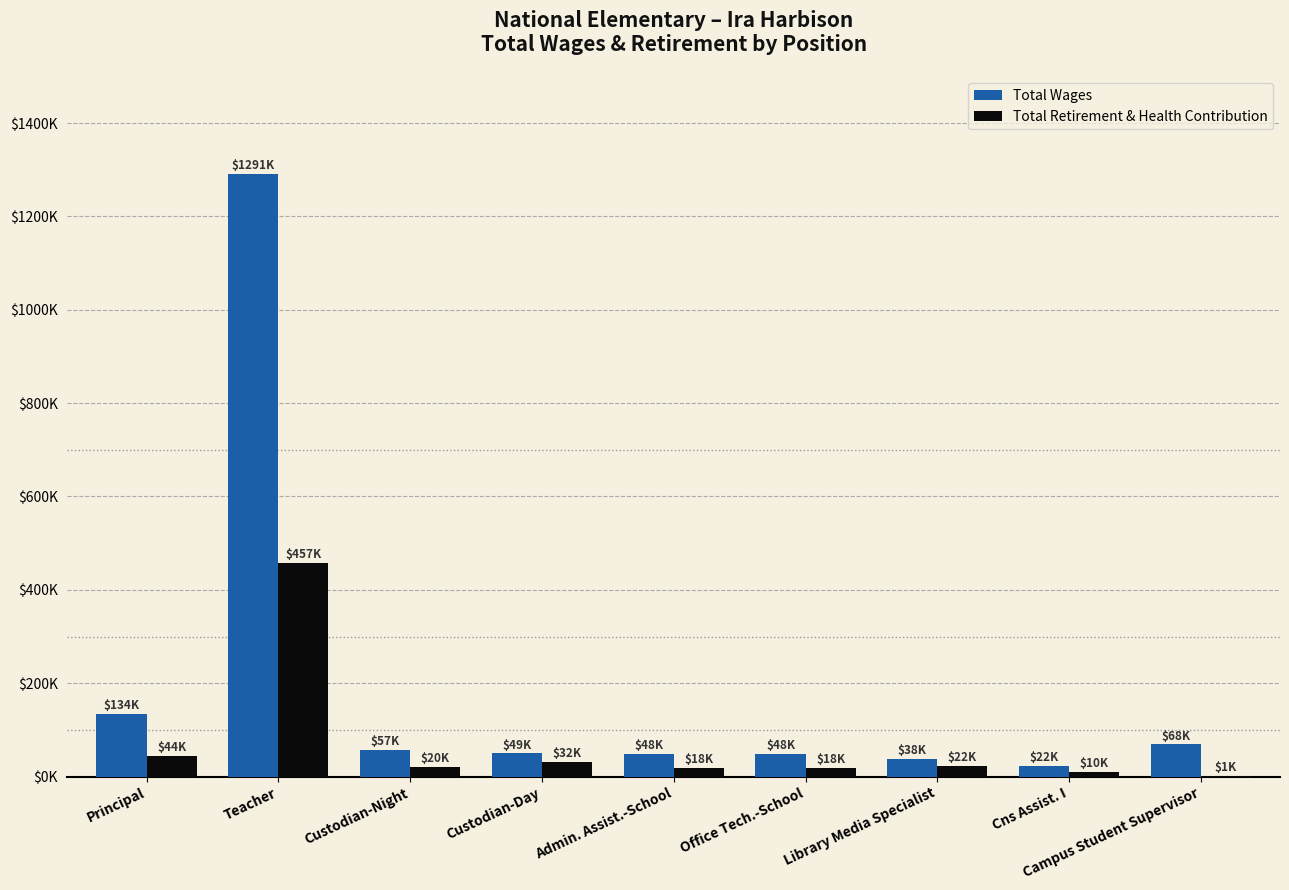

What is the spread (max minus min) of values at Office Tech.-School?

29960